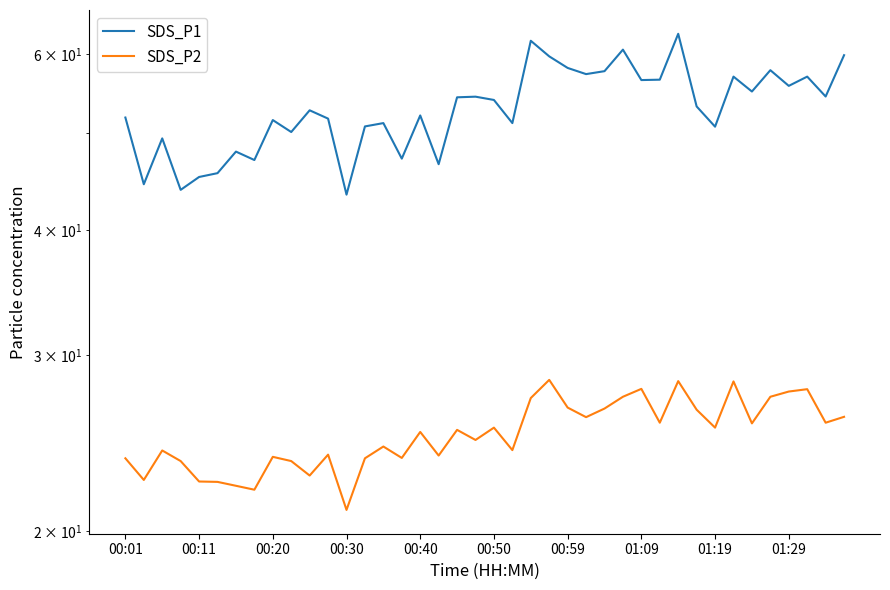

What is the sum of the SDS_P2 values at 00:30 and 00:01?

44.6